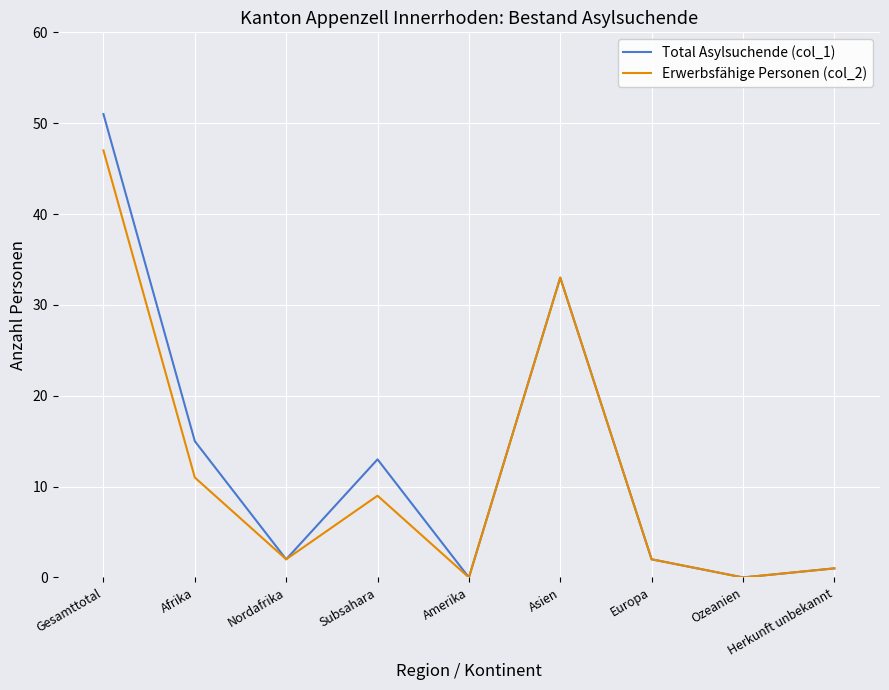

The value of Erwerbsfähige Personen (col_2) at Gesamttotal is 47. True or false?

True